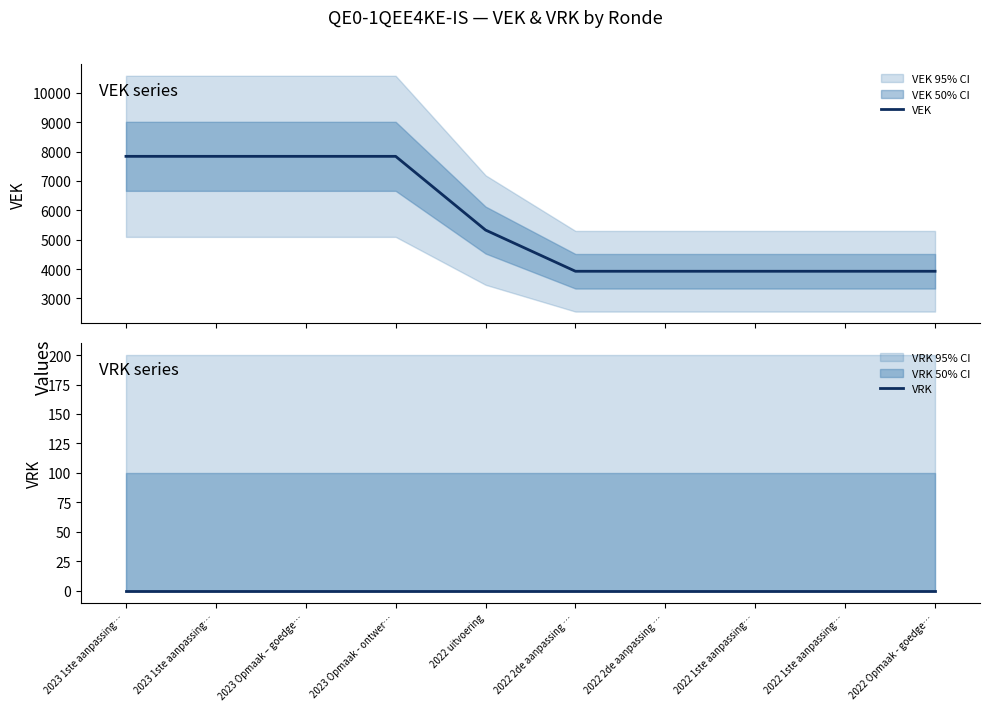

At 2022 Opmaak - goedge…, list the series in order from smallest to largest.

VRK, VEK